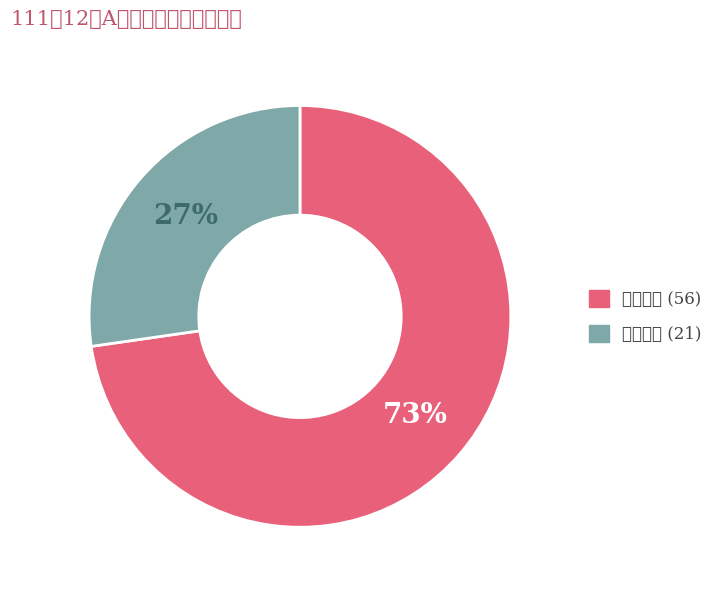

Does any single category account for the majority?

Yes